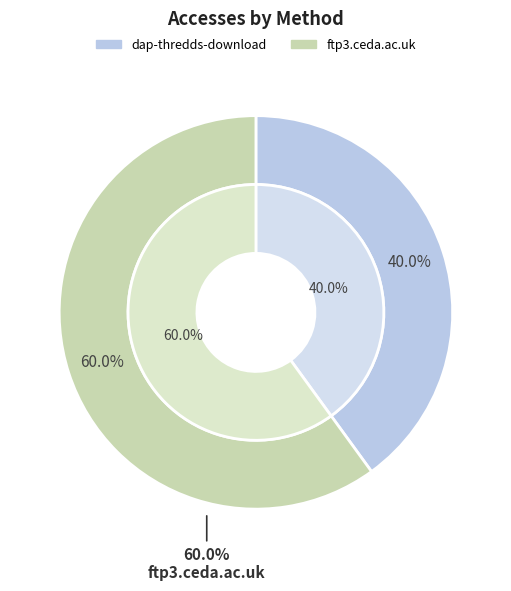

True or false: ftp3.ceda.ac.uk accounts for 60% of the total.

True